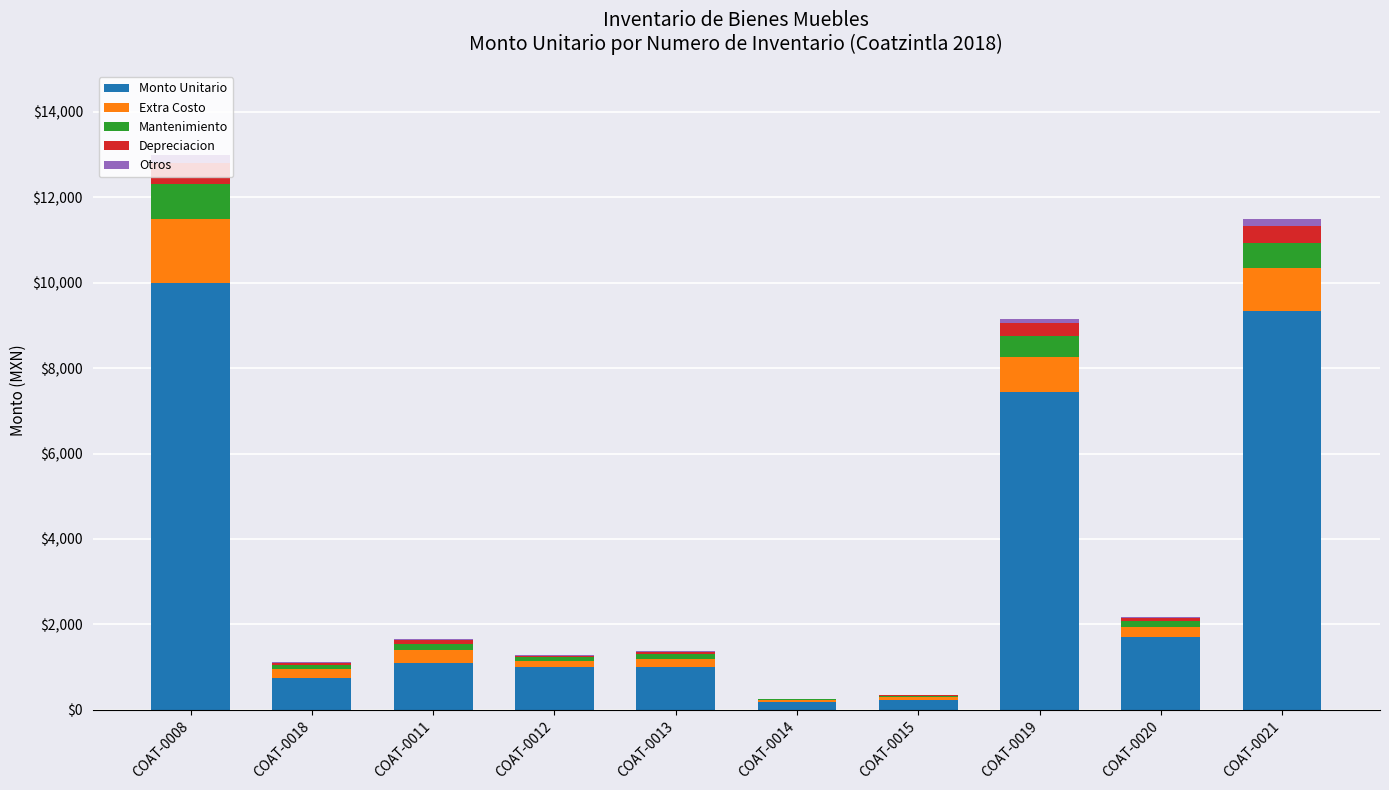

What is the highest value of the Monto Unitario series?

10000.0